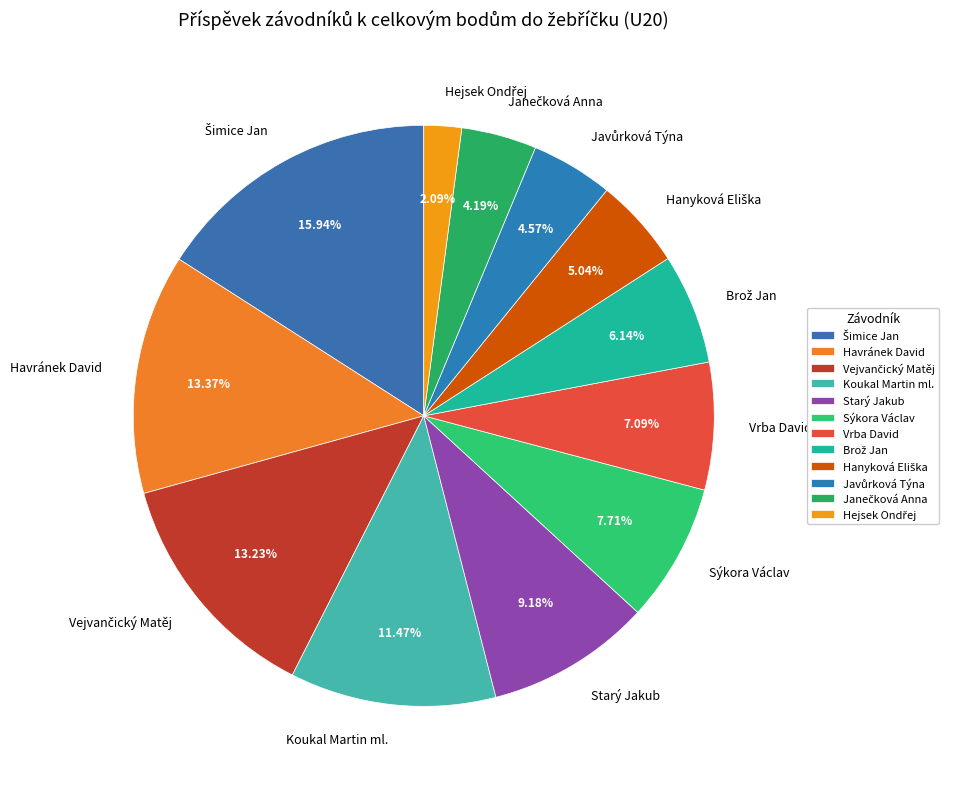

Between Koukal Martin ml. and Vrba David, which is larger?

Koukal Martin ml.